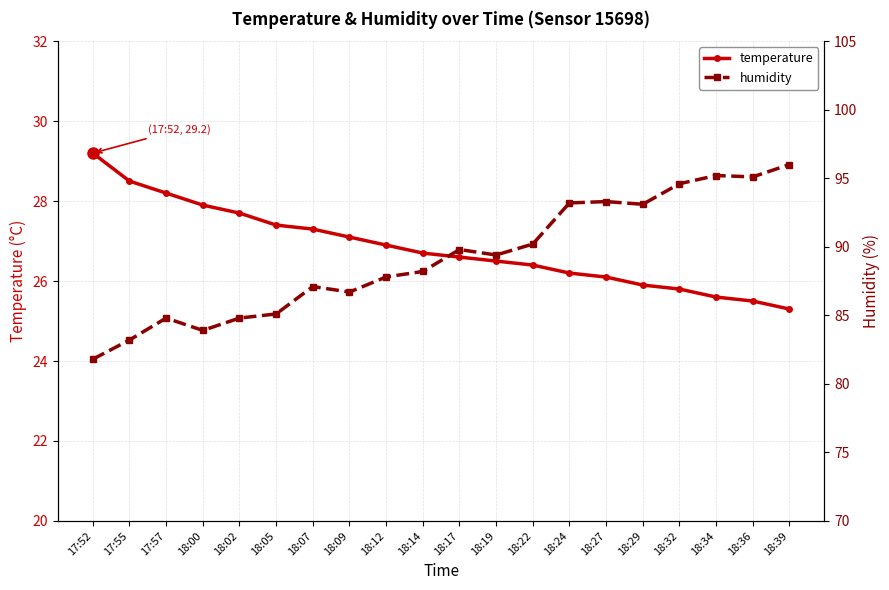

True or false: temperature has more than 0 interior local peaks.

False